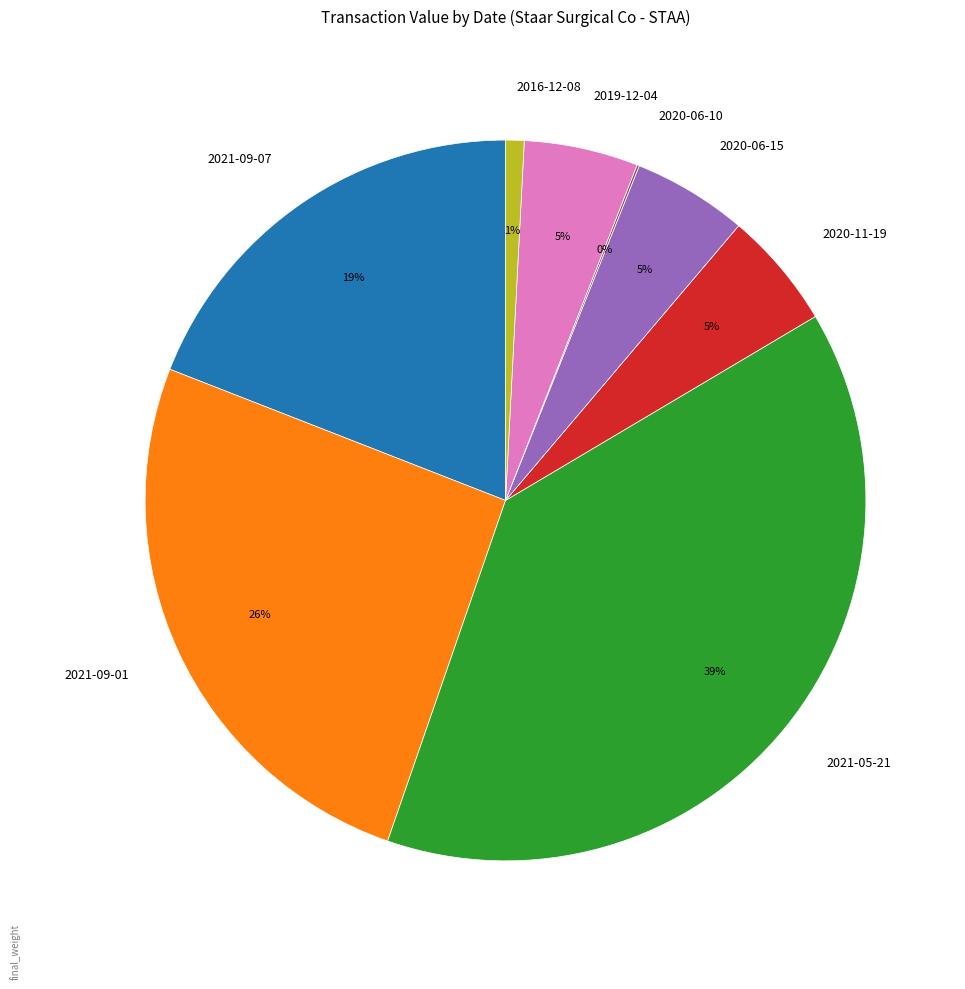

Combined, do 2021-05-21 and 2020-06-15 account for over 50%?

No